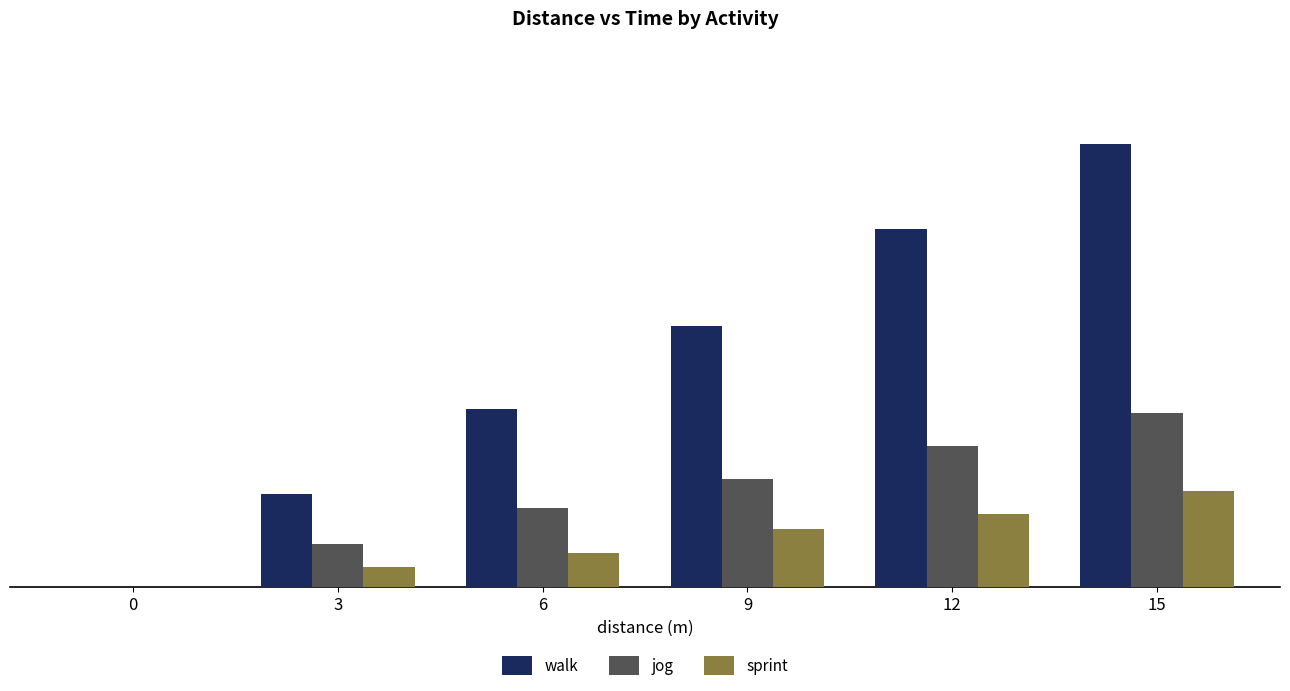

Which series has the largest total across all categories?

walk